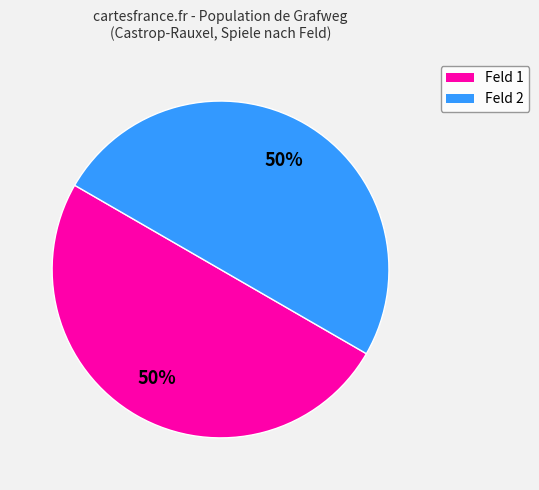

To the nearest percent, what is the average slice percentage?

50%